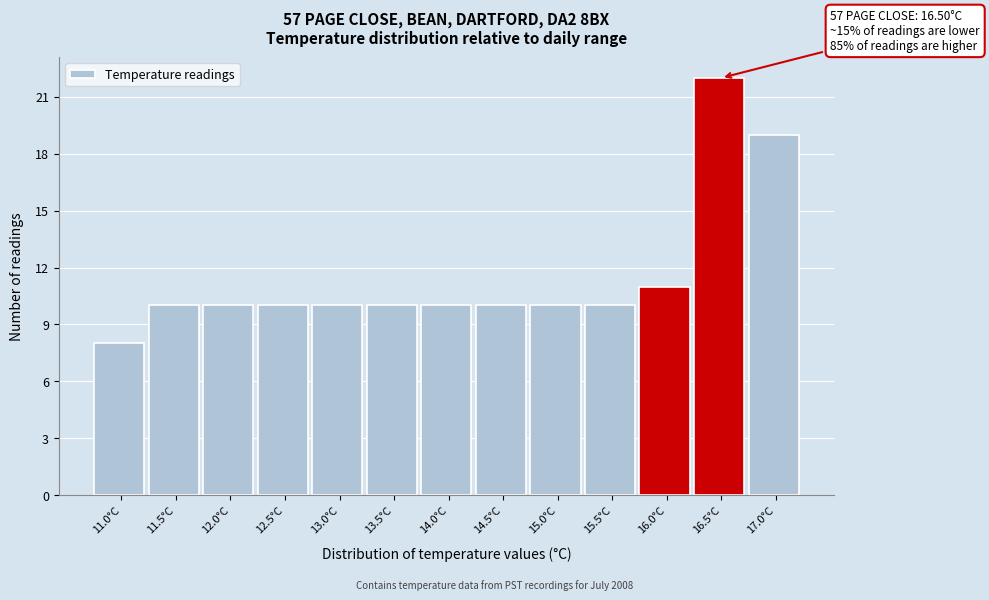

Reading left to right, extract all data points from this chart.

11.0°C=8	11.5°C=10	12.0°C=10	12.5°C=10	13.0°C=10	13.5°C=10	14.0°C=10	14.5°C=10	15.0°C=10	15.5°C=10	16.0°C=11	16.5°C=22	17.0°C=19